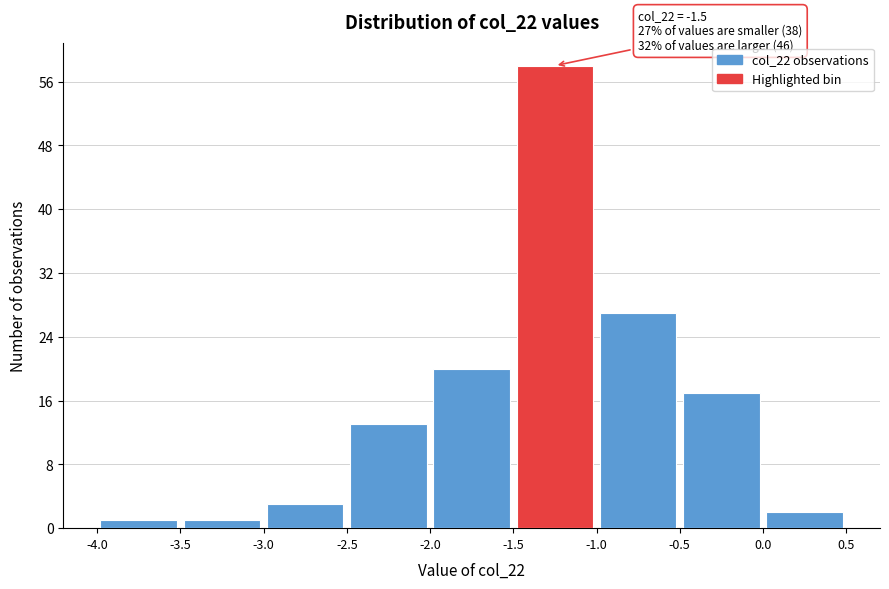

Over which range of the x-axis is the bar tallest?

-1.5 to -1.0